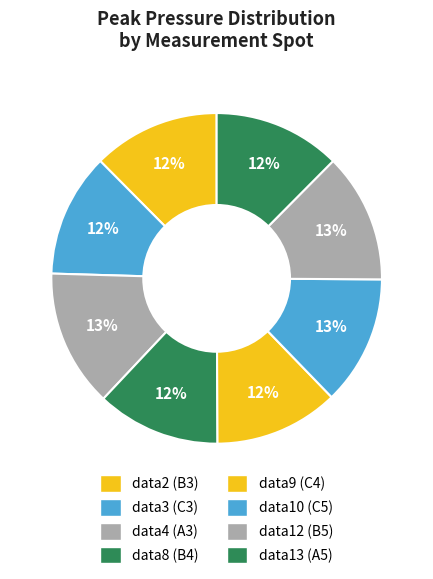

Is the sum of data3 (C3) and data2 (B3) greater than half?

No